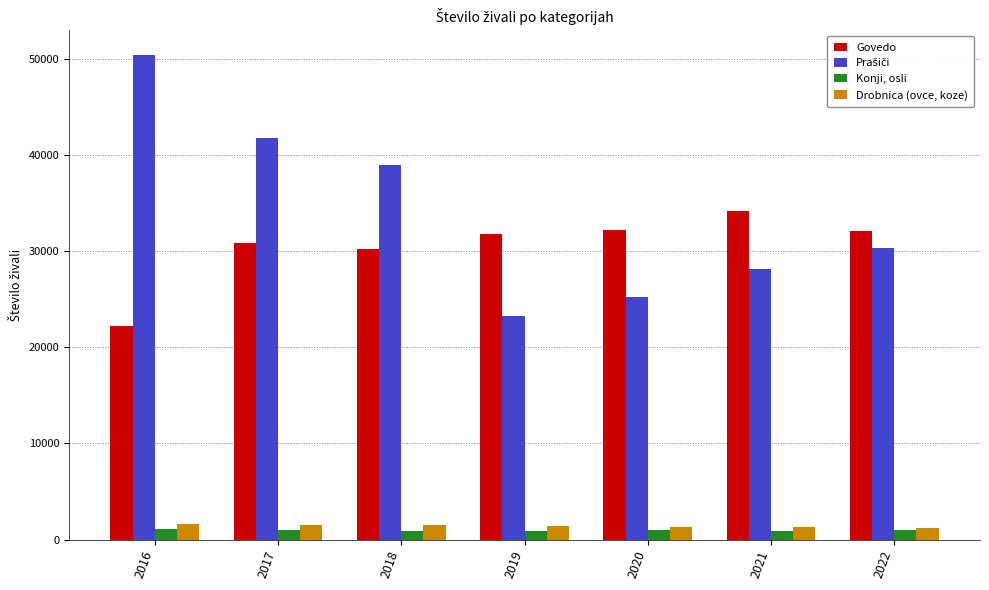

Is it true that Drobnica (ovce, koze) equals 1633 at 2016?

True